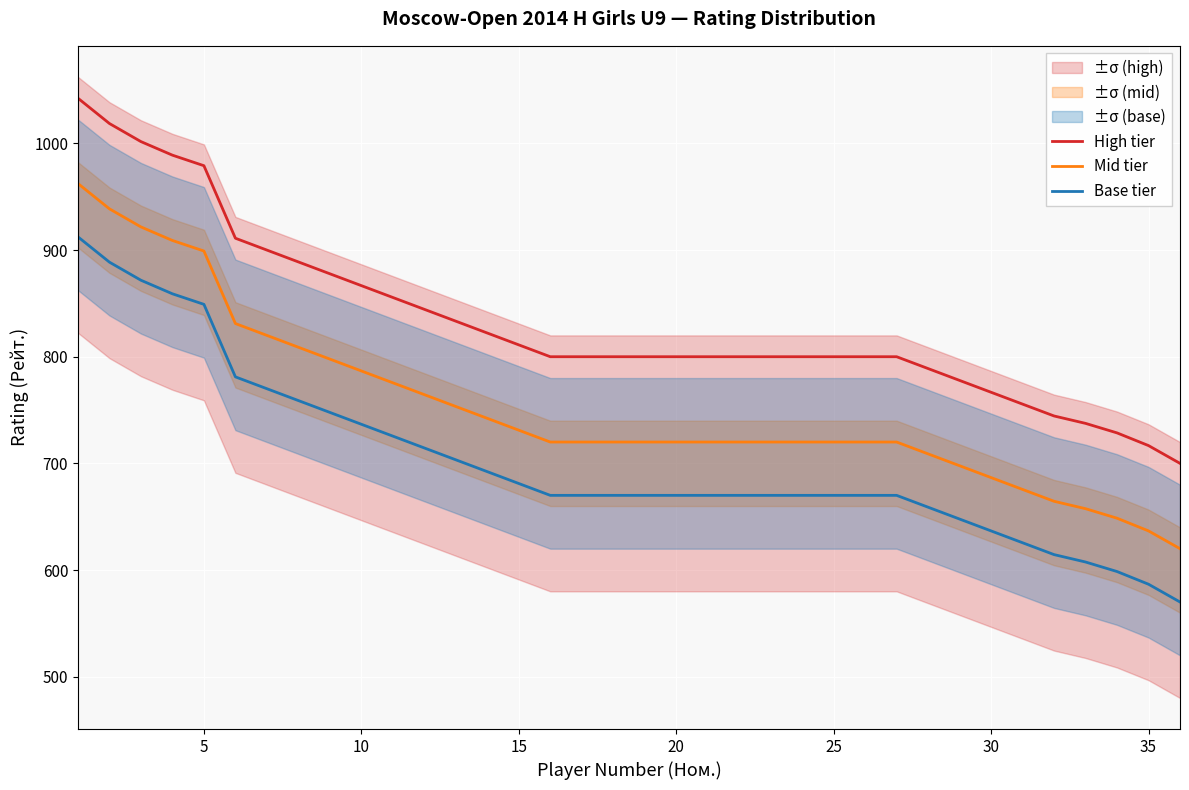

List the series in order of their overall mean, lowest first.

Base tier, Mid tier, High tier